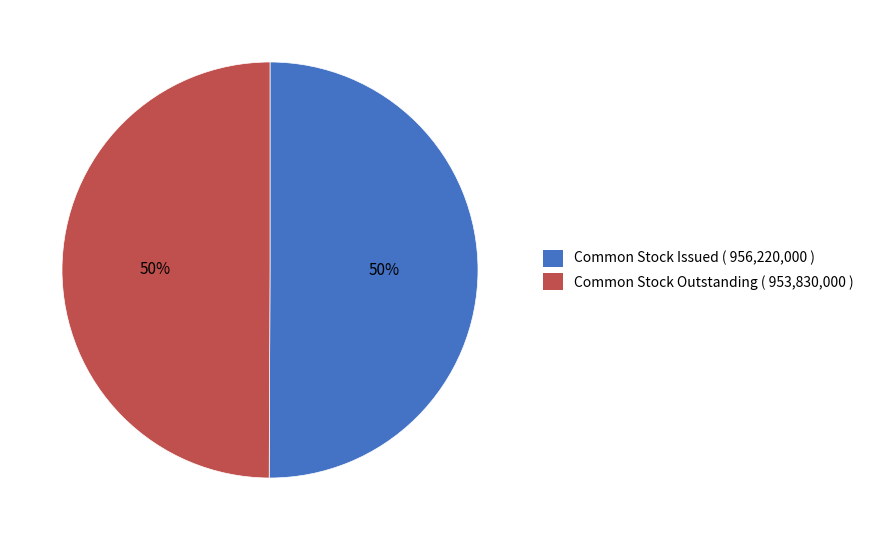

Combined, do Common Stock Outstanding ( 953,830,000 ) and Common Stock Issued ( 956,220,000 ) account for over 50%?

Yes